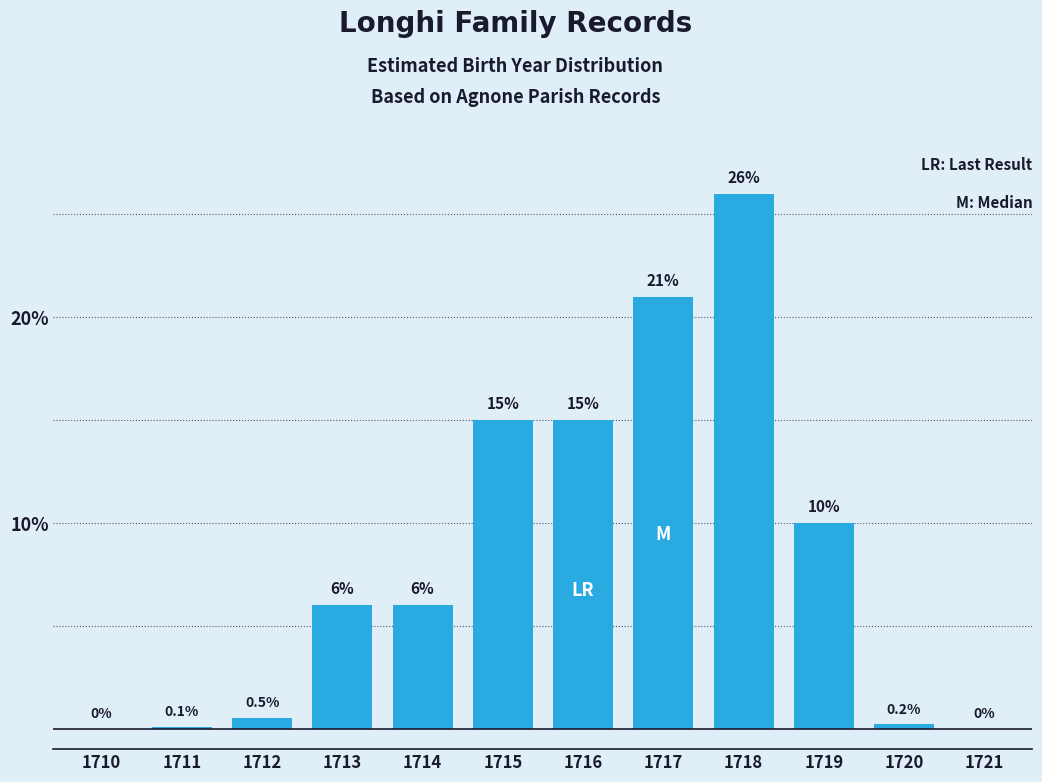

Reading left to right, list all the values displayed in this chart.

1710=0.0	1711=0.1	1712=0.5	1713=6.0	1714=6.0	1715=15.0	1716=15.0	1717=21.0	1718=26.0	1719=10.0	1720=0.2	1721=0.0